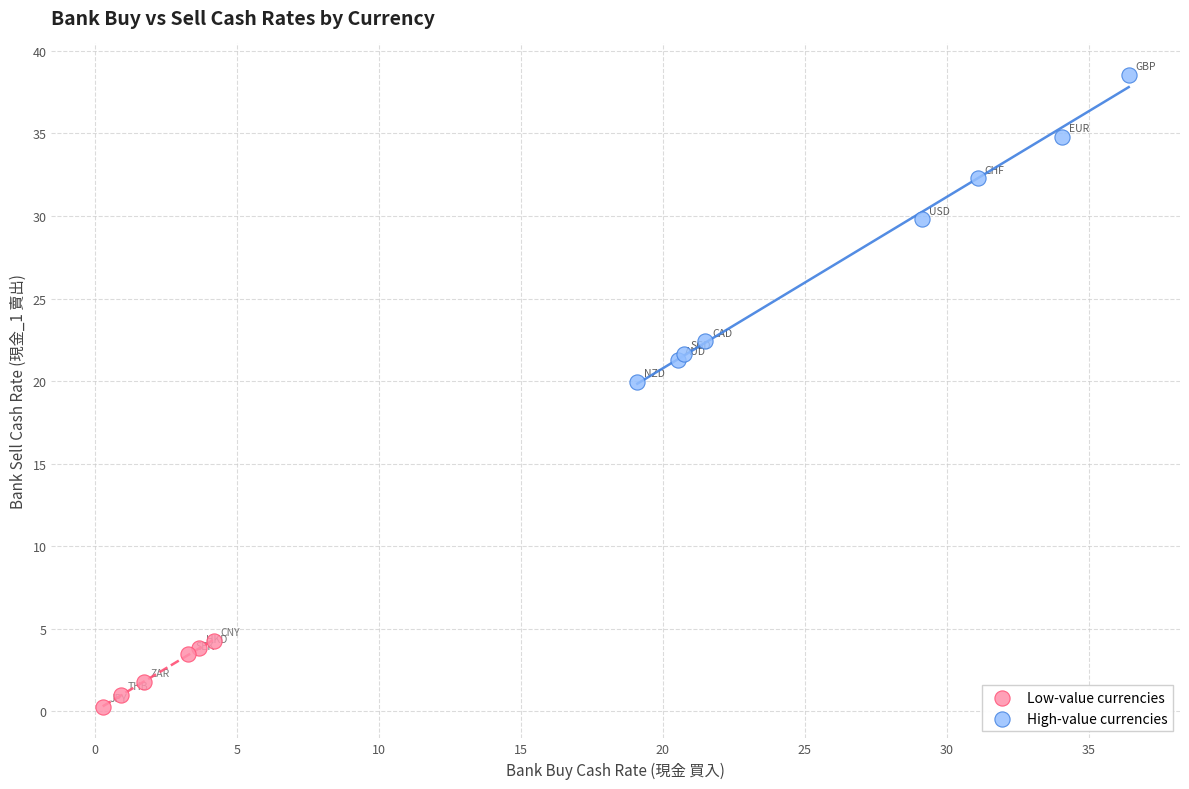

Which series has the largest Y range (max minus min)?

High-value currencies